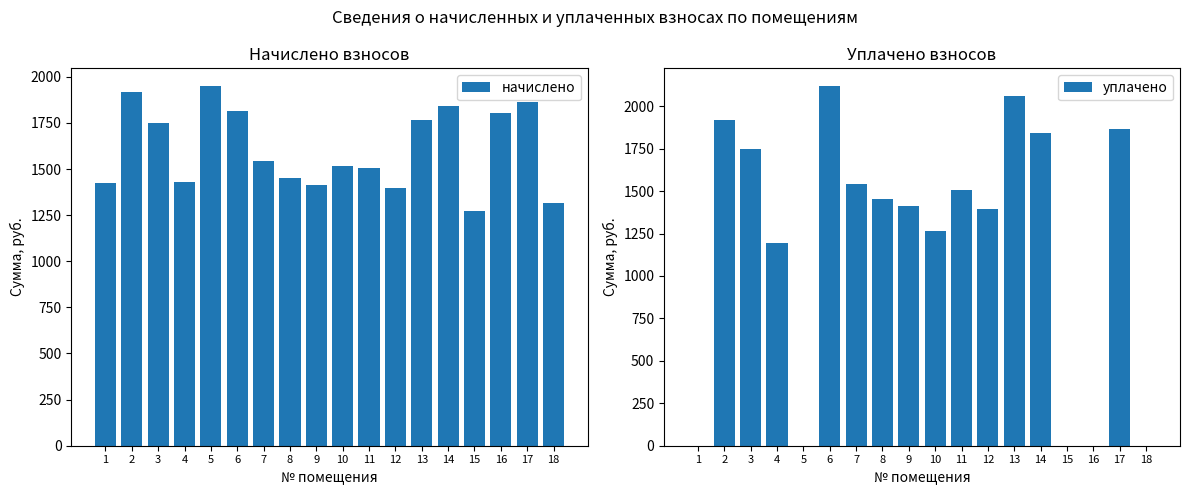

What are all the series names shown in the legend?

начислено, уплачено